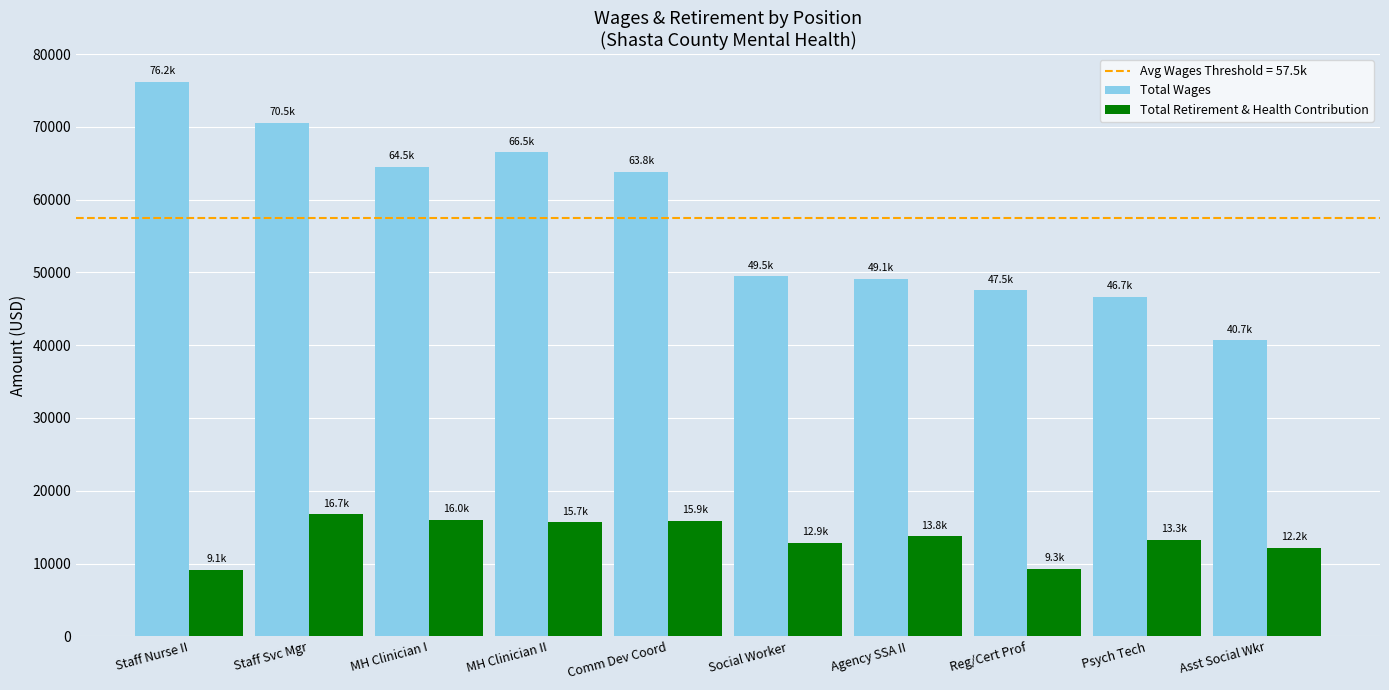

Which series has the largest range (max minus min)?

Total Wages